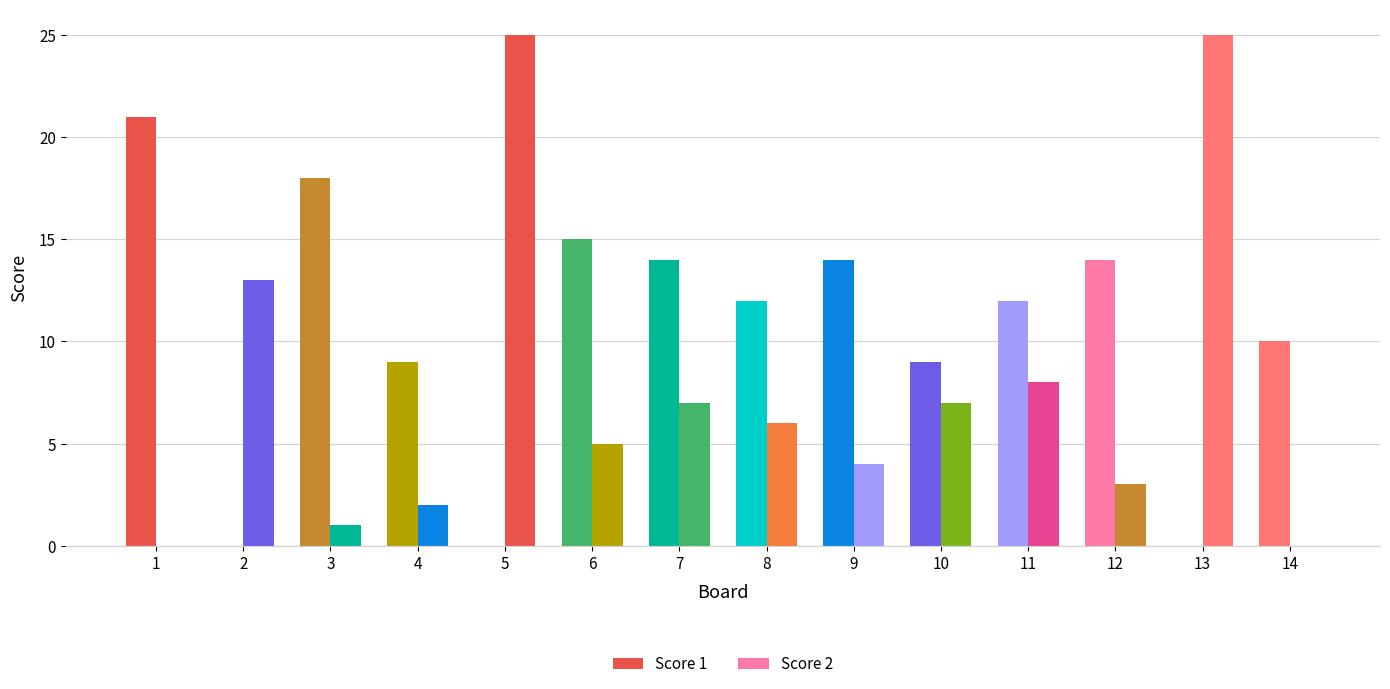

How many data points does each series have?

14